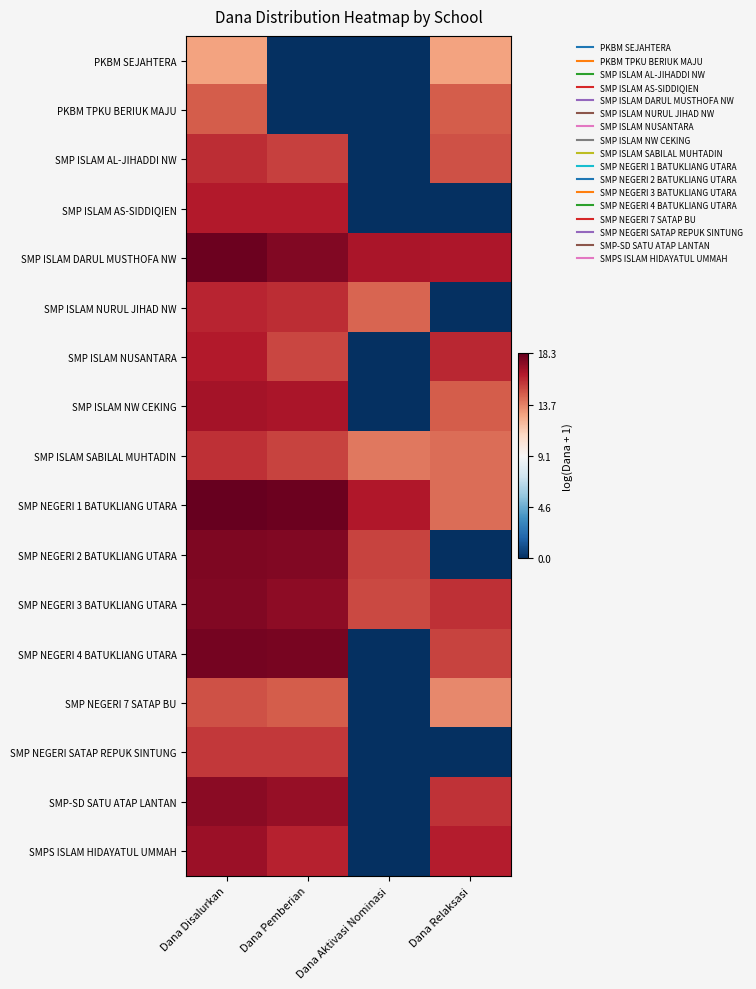

Which label corresponds to the smallest value in the chart?

Dana Pemberian